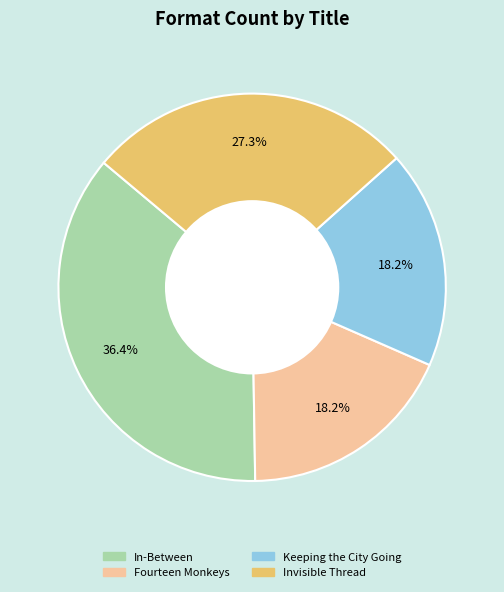

To the nearest percent, what percentage of the pie is Fourteen Monkeys?

18%